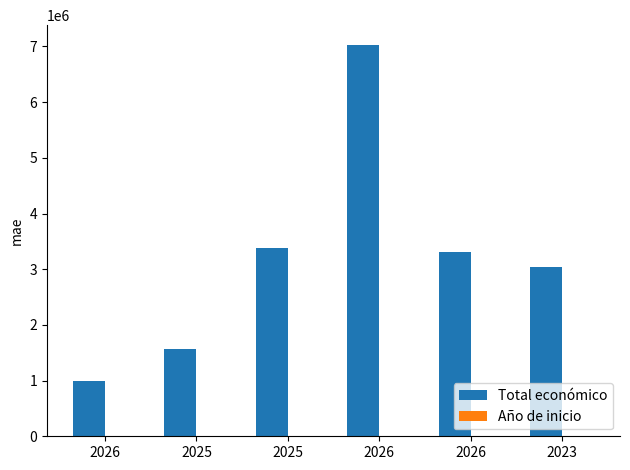

Are the bars horizontal?

No